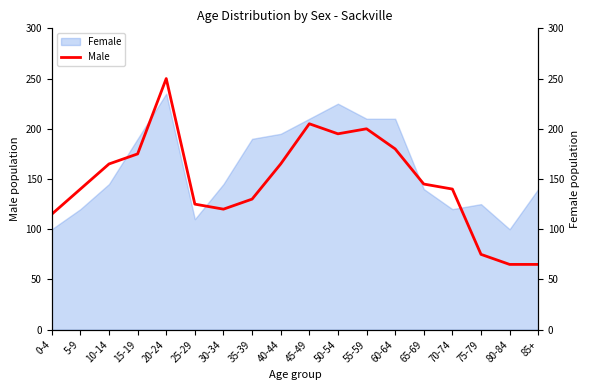

Reading right to left, extract all data points from this chart.

85+=65	80-84=65	75-79=75	70-74=140	65-69=145	60-64=180	55-59=200	50-54=195	45-49=205	40-44=165	35-39=130	30-34=120	25-29=125	20-24=250	15-19=175	10-14=165	5-9=140	0-4=115